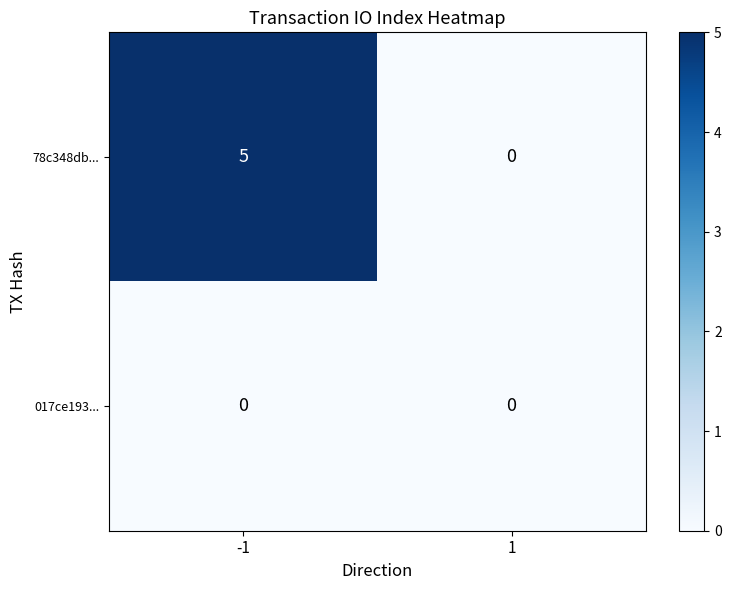

Is the value of 017ce193... at -1 greater than the value of 78c348db... at -1?

No